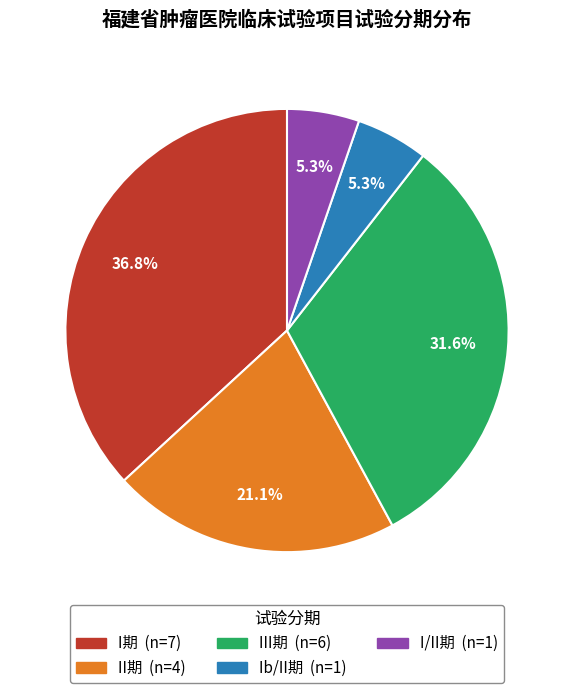

What percentage is the I期 slice, to the nearest percent?

37%